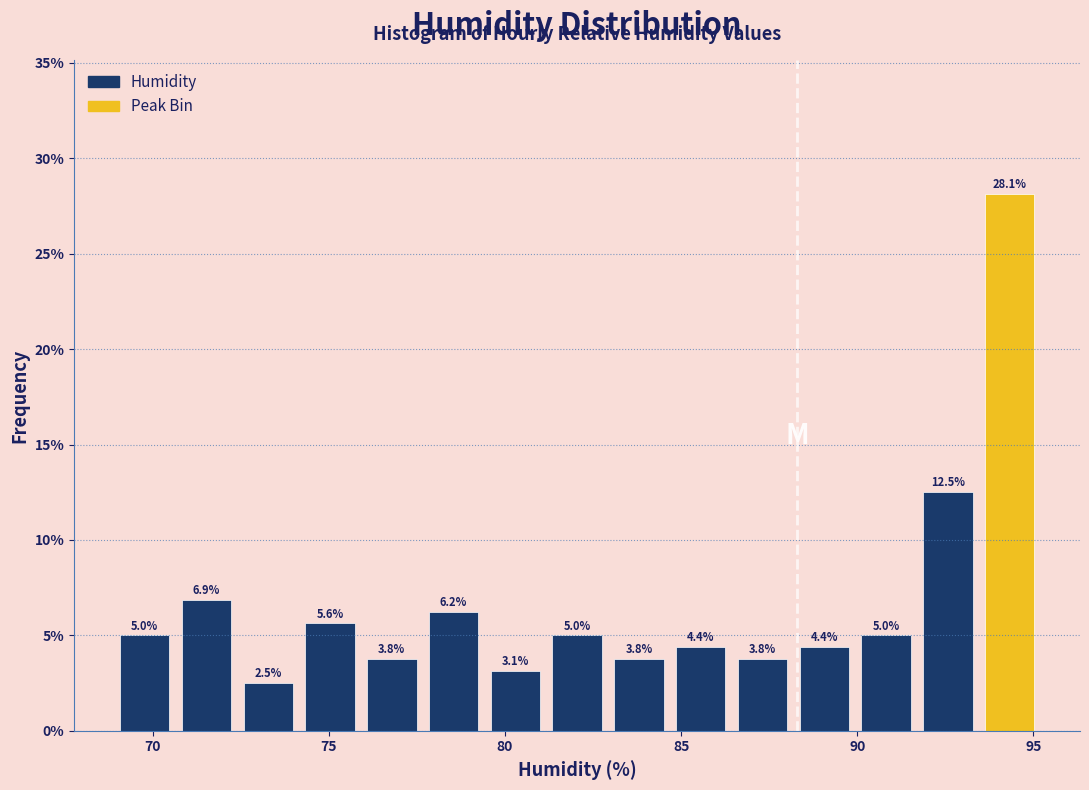

Read against the x-axis, roughly where is the centre of the tallest bar?

94.5